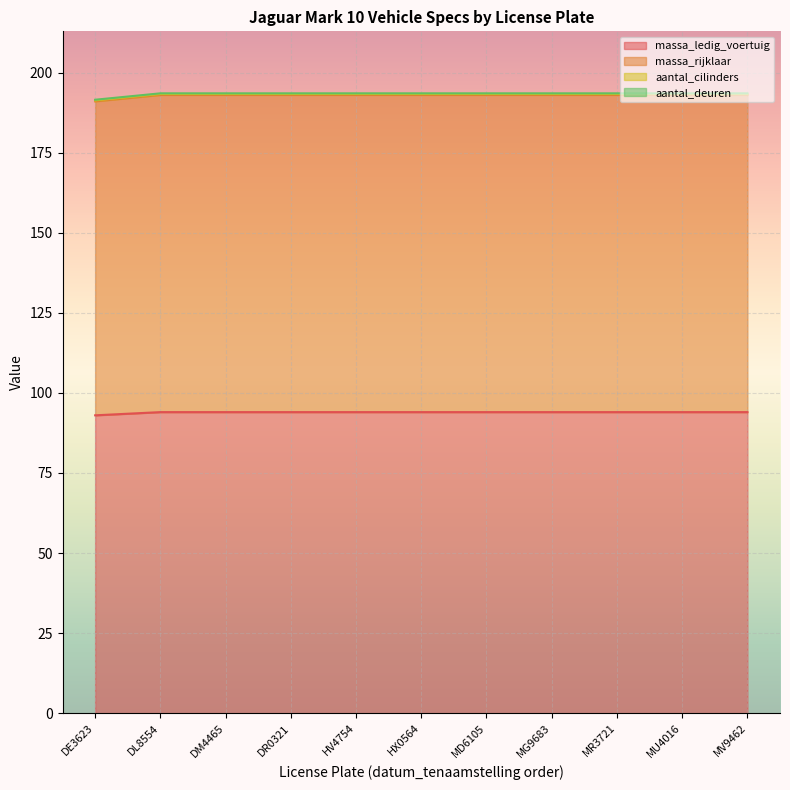

Which label corresponds to the smallest value in the chart?

DE3623